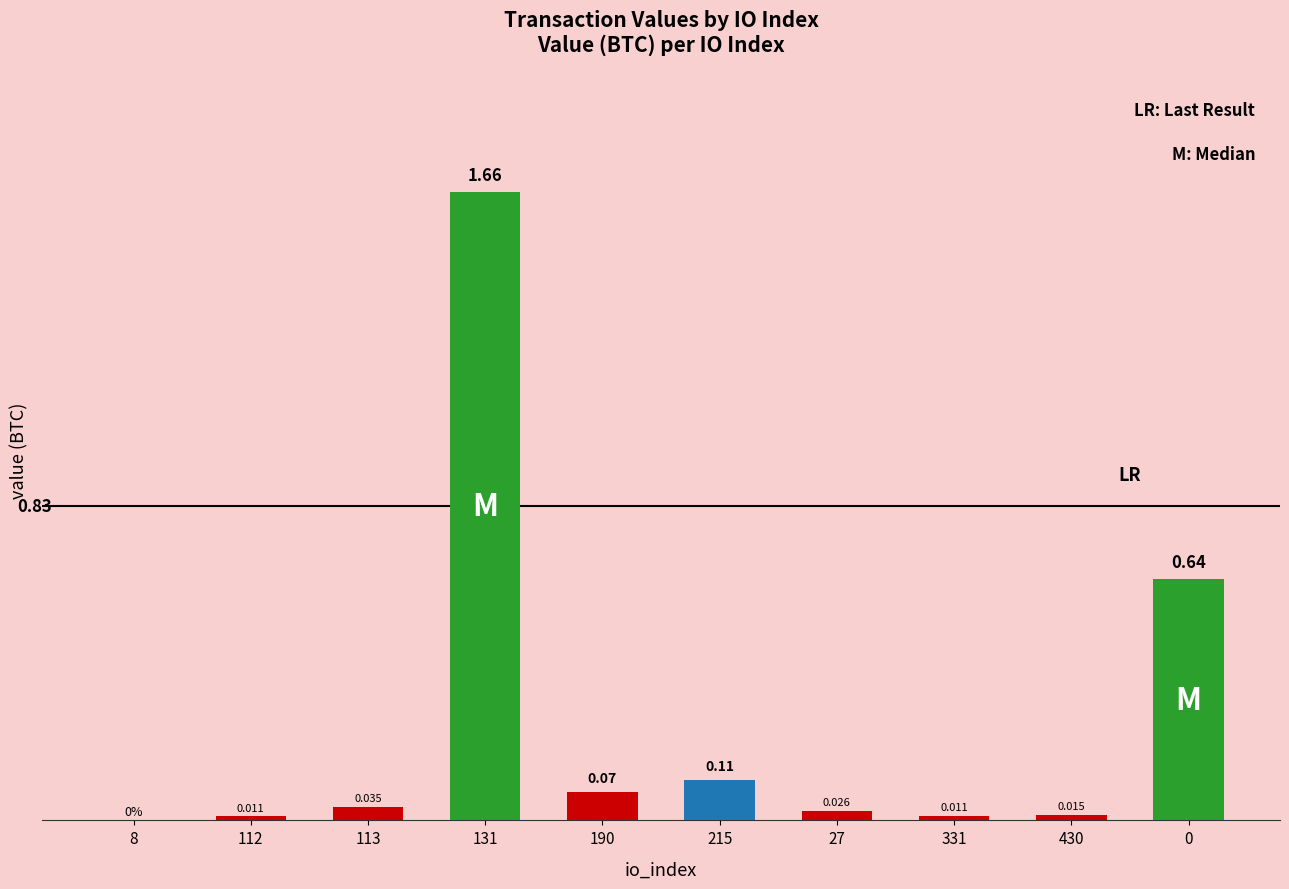

How many distinct data groups are displayed?

1